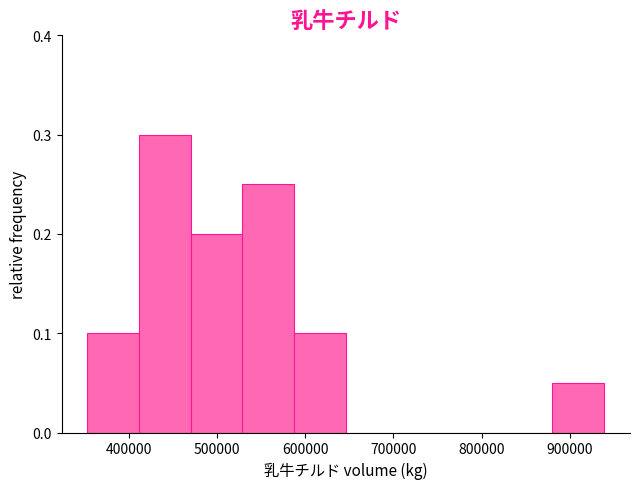

How tall is the bar that spans 350000 to 410000 on the x-axis? Neither the bar edges nor the heights are printed on the chart, so give them approximately, as read against the axes.

0.10